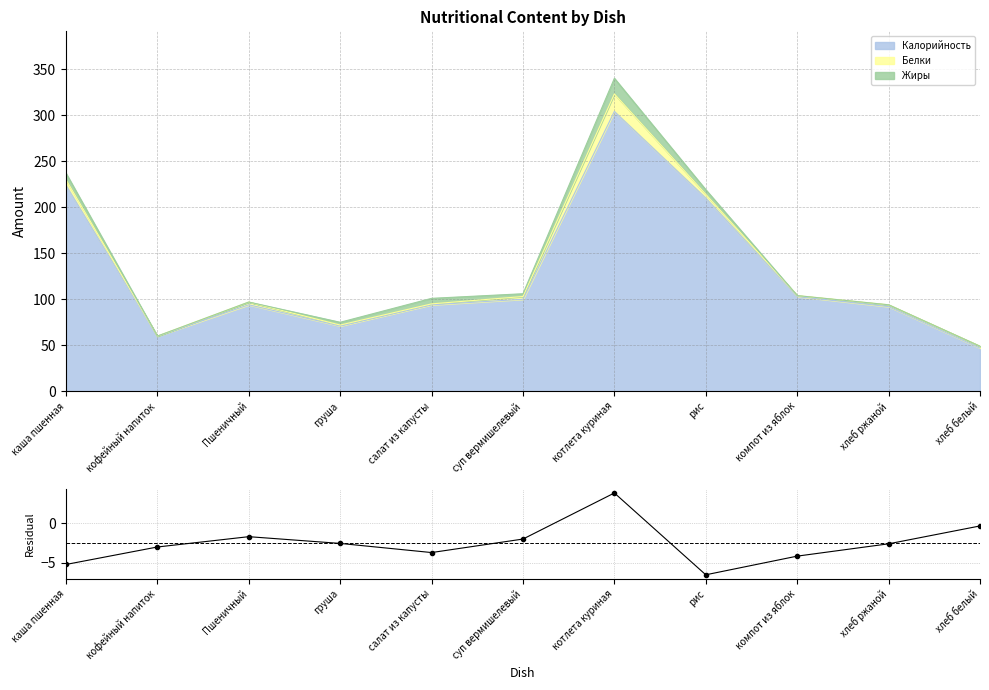

Reading left to right, transcribe all the data shown in this chart.

каша пшенная=-5.2	кофейный напиток=-3.0	Пшеничный=-1.7	груша=-2.5	салат из капусты=-3.7	суп вермишелевый=-2.0	котлета куриная=3.8	рис=-6.5	компот из яблок=-4.2	хлеб ржаной=-2.6	хлеб белый=-0.4